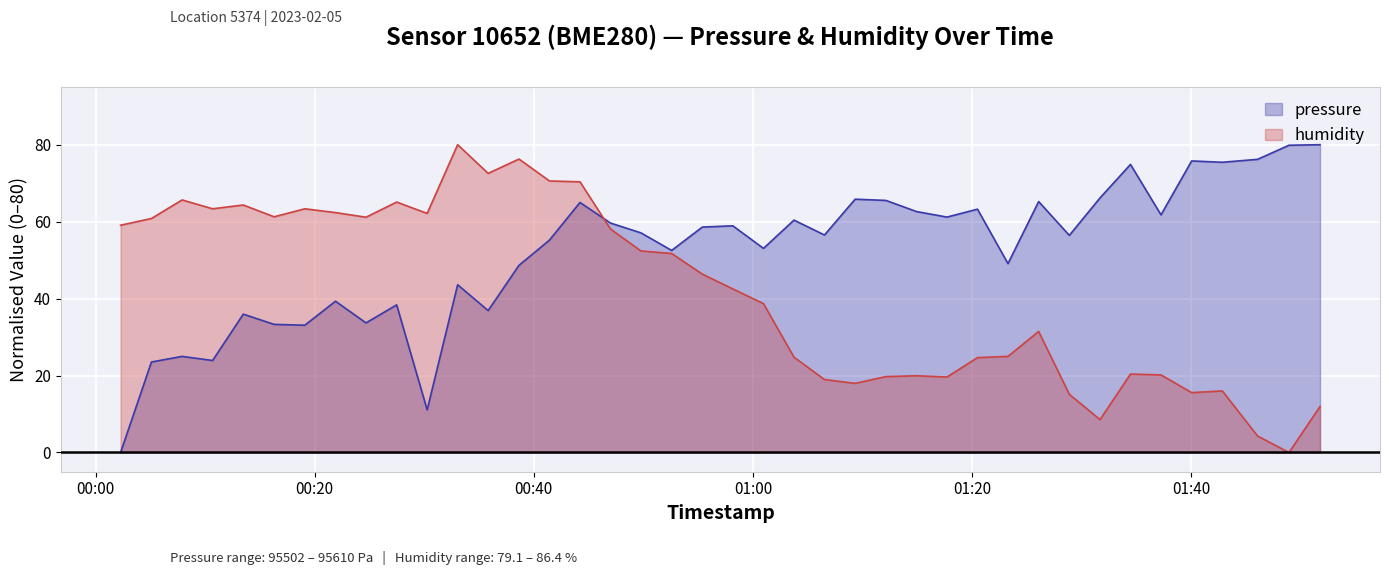

At which category does pressure reach its first local valley?

2023-02-05T00:10:41